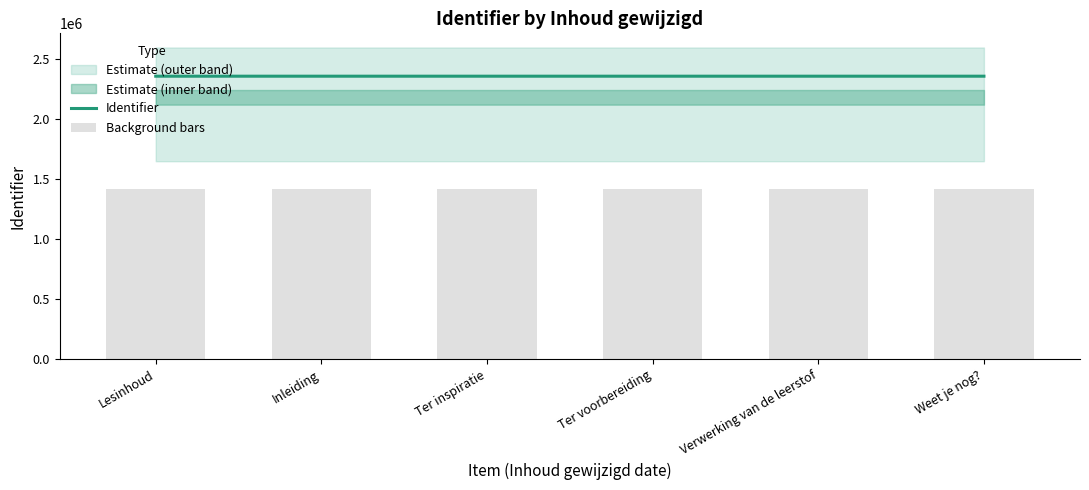

The Background bars series shows 2094304.6 at Inleiding. True or false?

False